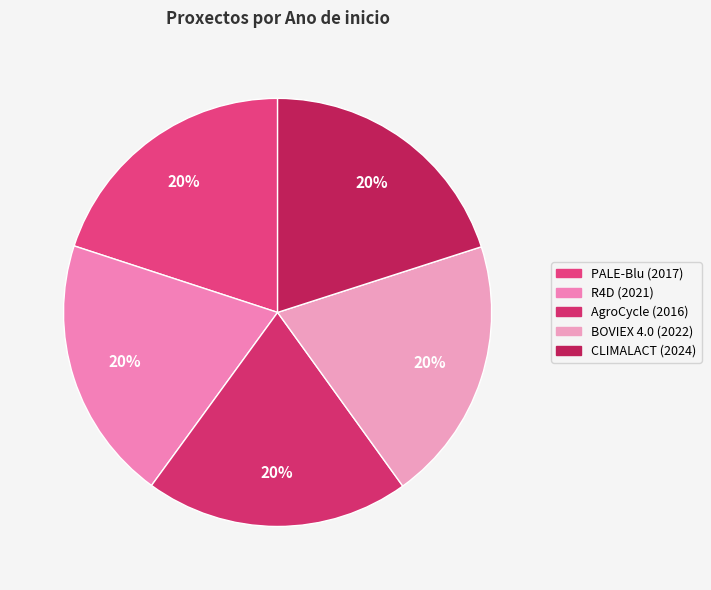

Is there a majority slice in this chart?

No